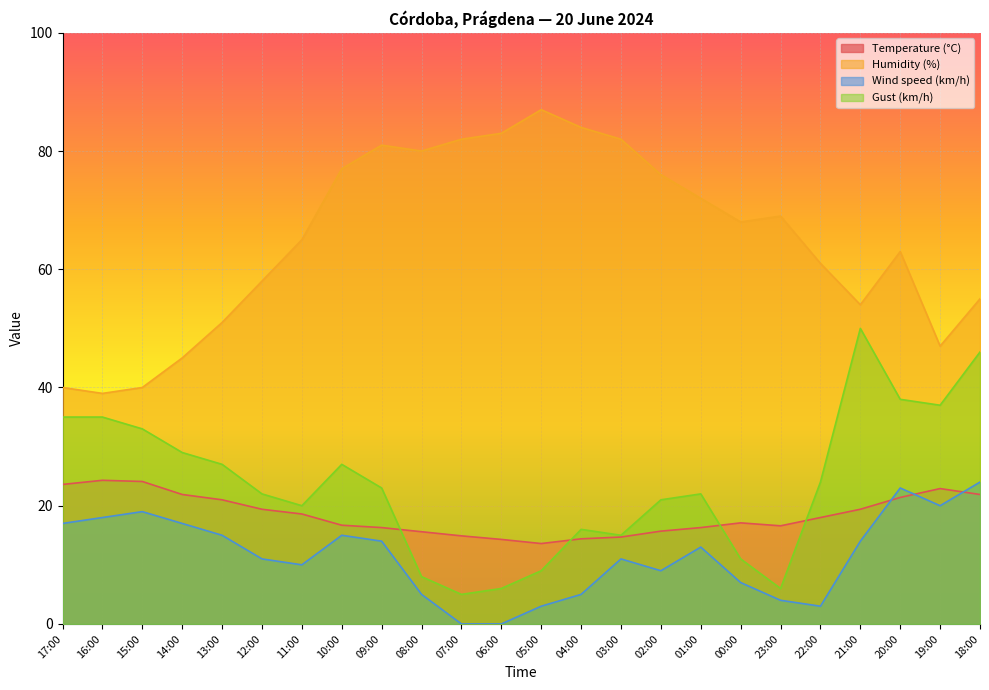

How many categories are shown in the chart?

24